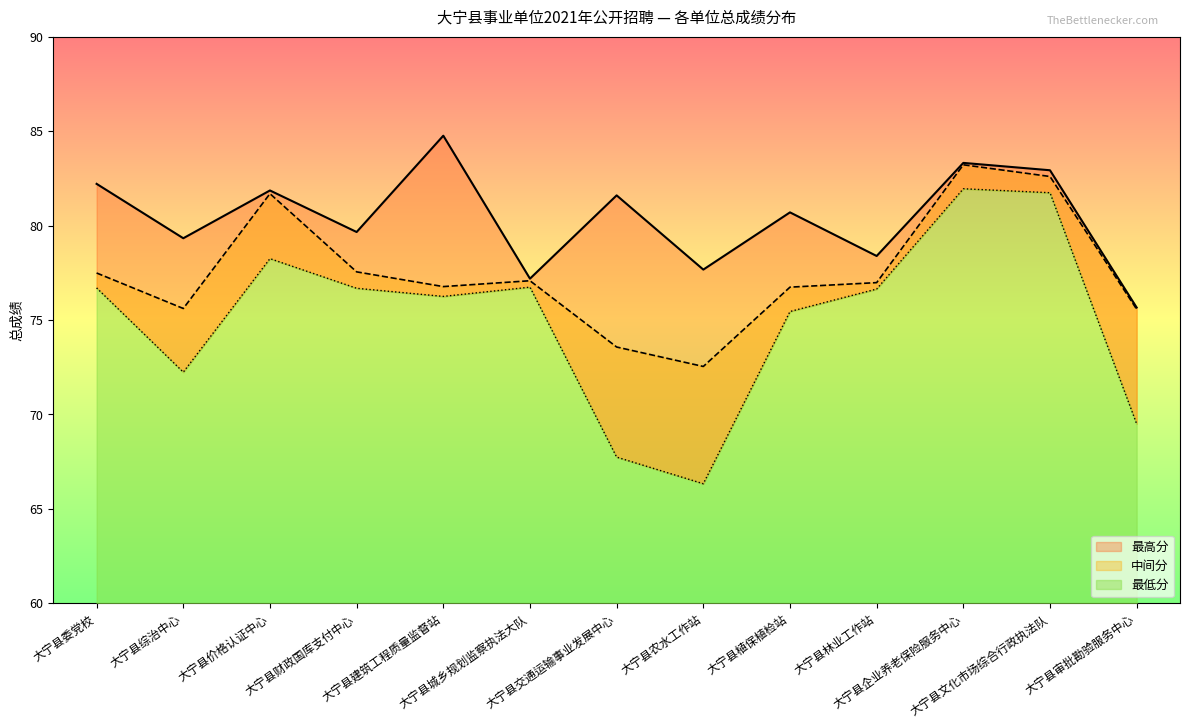

Reading right to left, transcribe all the data shown in this chart.

最高分: 75.7	82.9	83.3	78.4	80.7	77.7	81.6	77.2	84.8	79.7	81.9	79.3	82.2
中间分: 75.6	82.6	83.2	77.0	76.7	72.5	73.6	77.1	76.8	77.5	81.7	75.6	77.5
最低分: 69.5	81.7	82.0	76.6	75.5	66.3	67.7	76.7	76.2	76.7	78.2	72.2	76.7